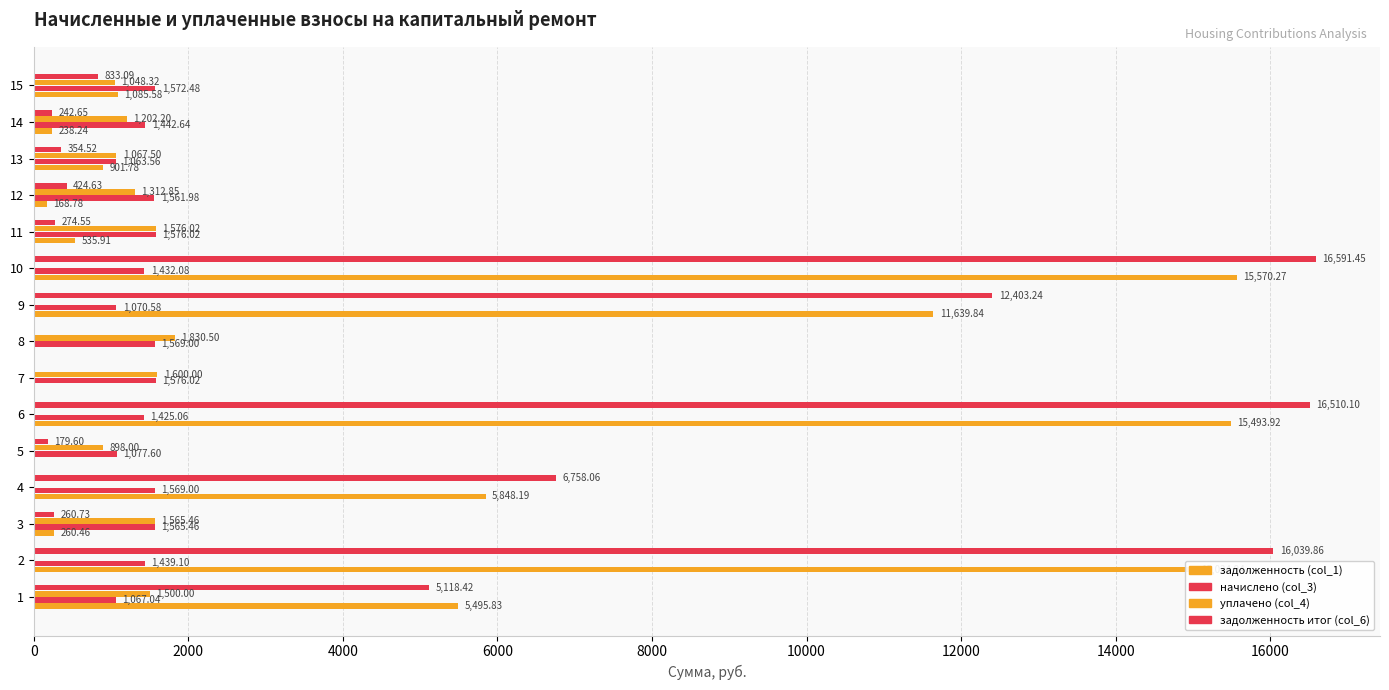

What is the difference between the second highest and minimum values in the начислено (col_3) series?

512.5